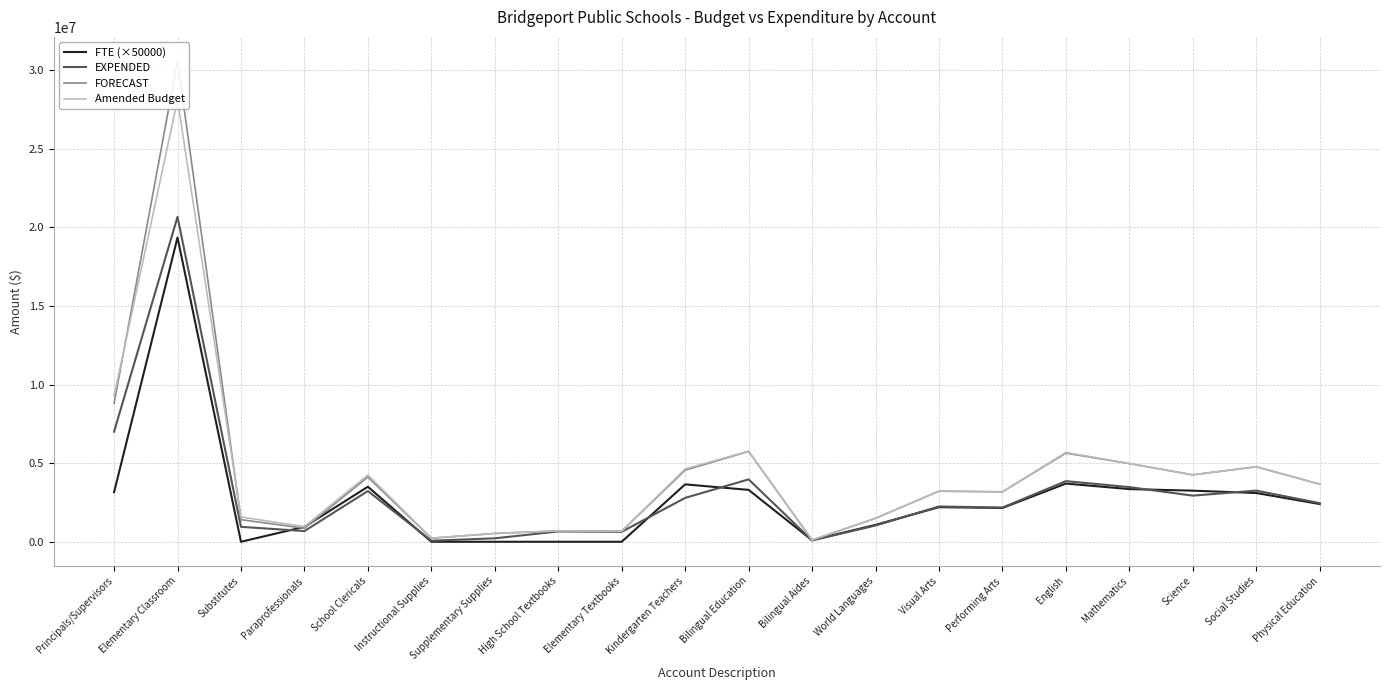

The FORECAST series shows 41675.4 at Bilingual Aides. True or false?

False